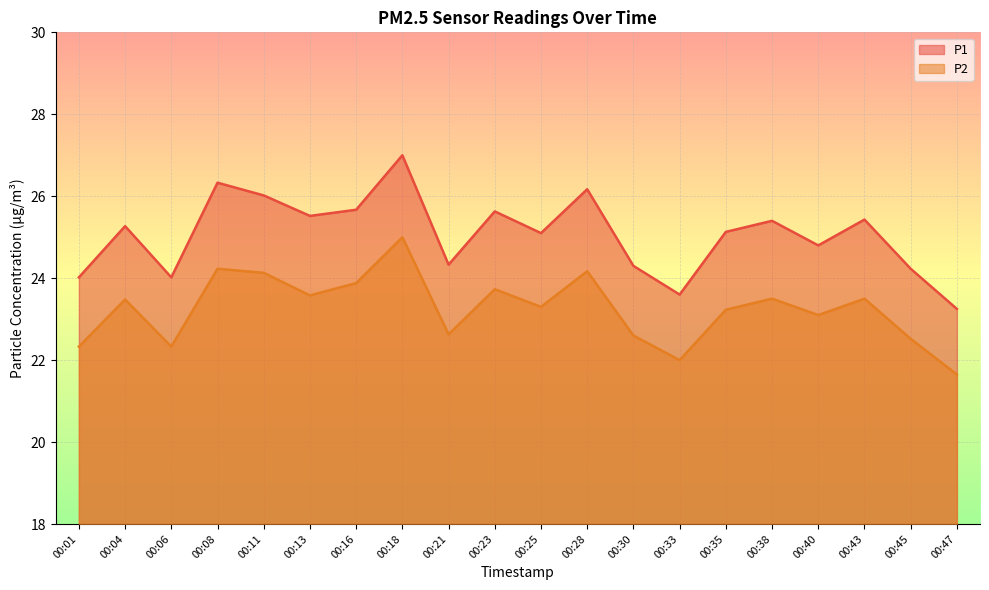

At which label does P2 reach its peak?

00:18